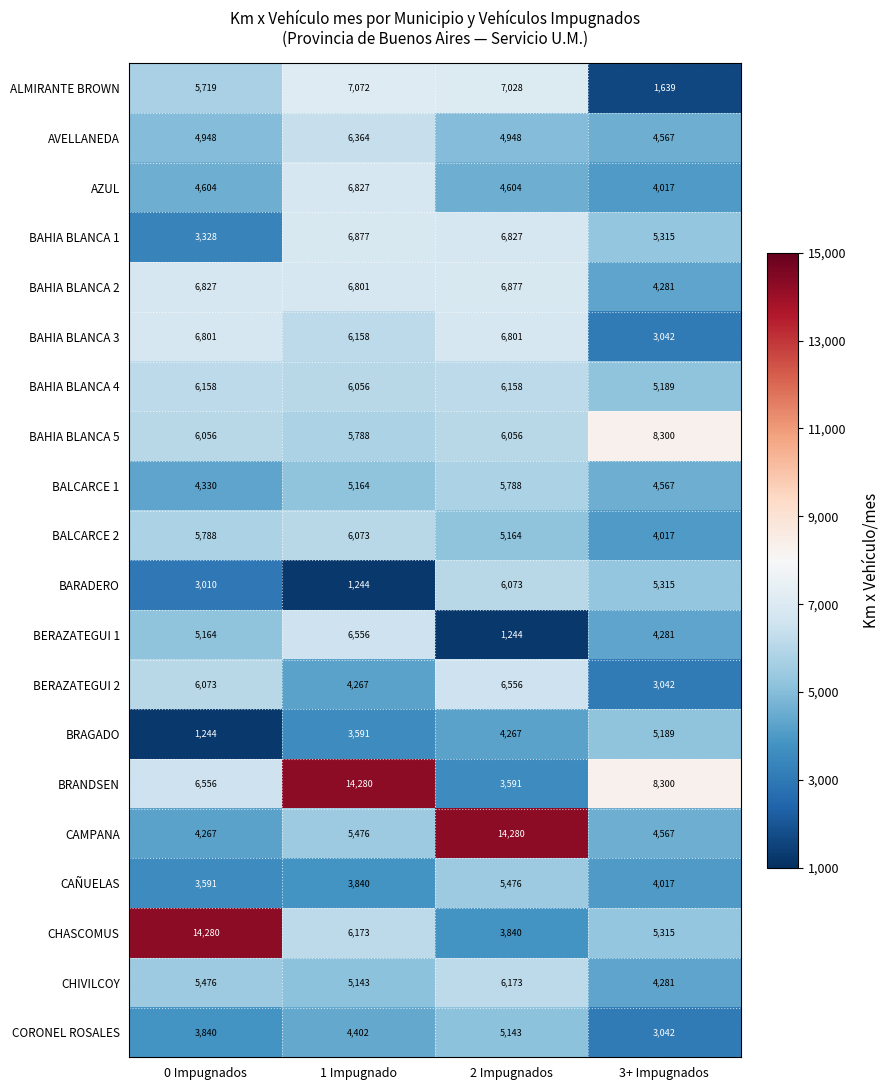

What is the difference between the BAHIA BLANCA 5 values at 2 Impugnados and 1 Impugnado?

268